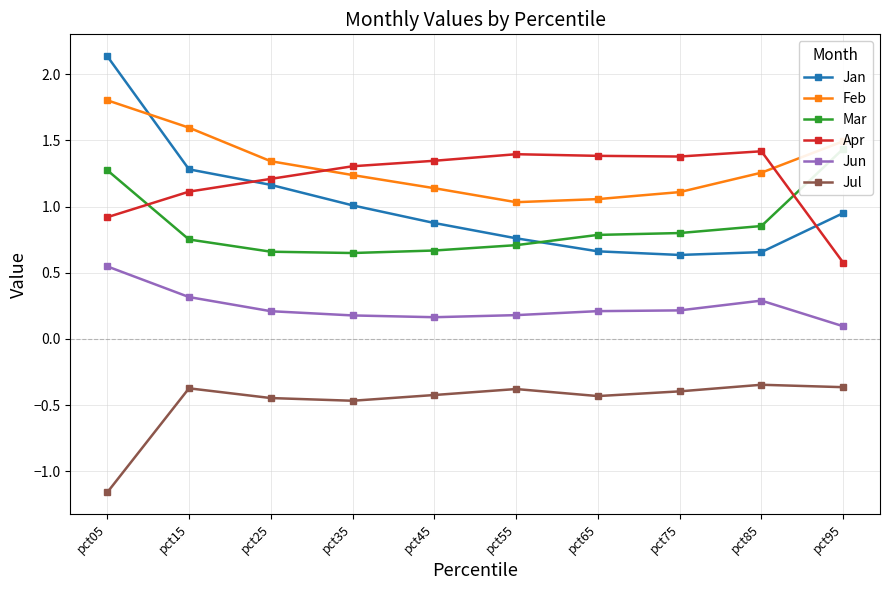

Rank the categories by Jul value from highest to lowest.

pct85, pct95, pct15, pct55, pct75, pct45, pct65, pct25, pct35, pct05